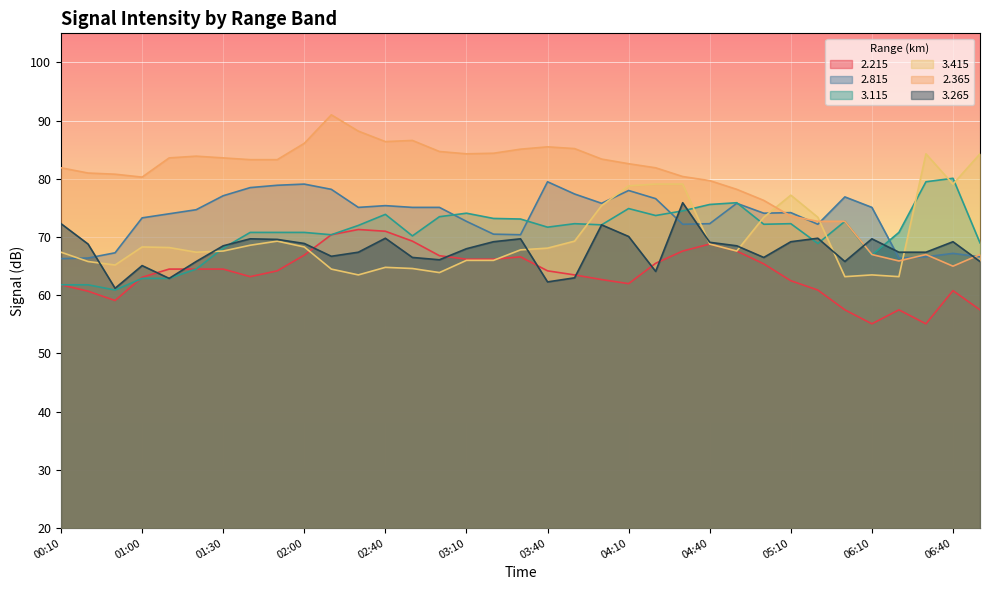

How many interior local valleys does the 3.265 series have?

8